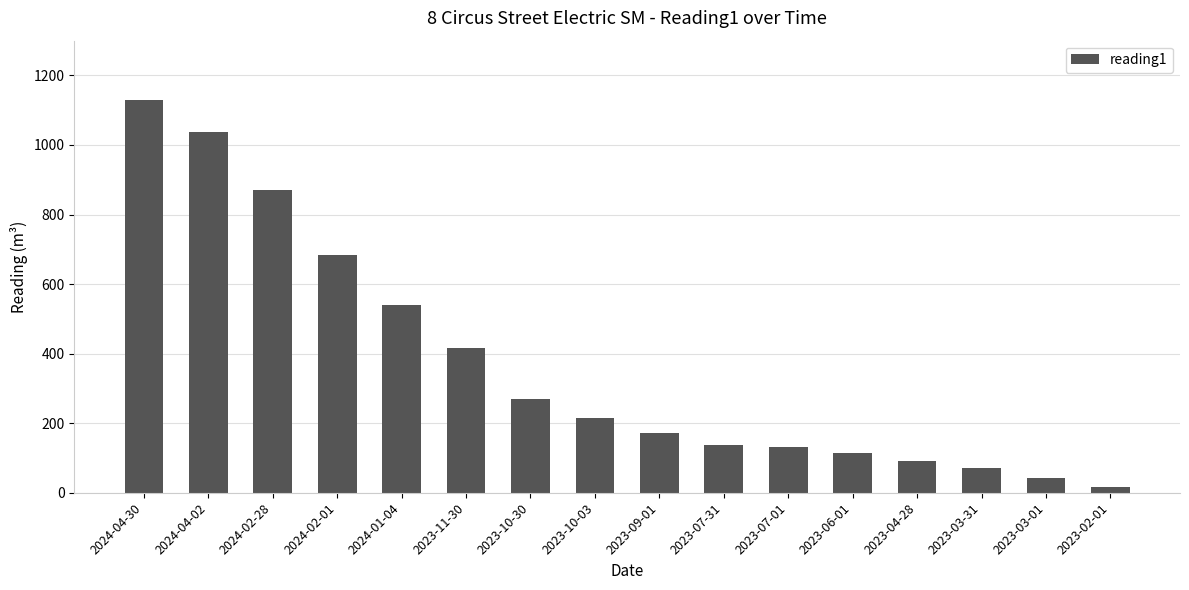

What is the value of the 14th bar from the left?

70